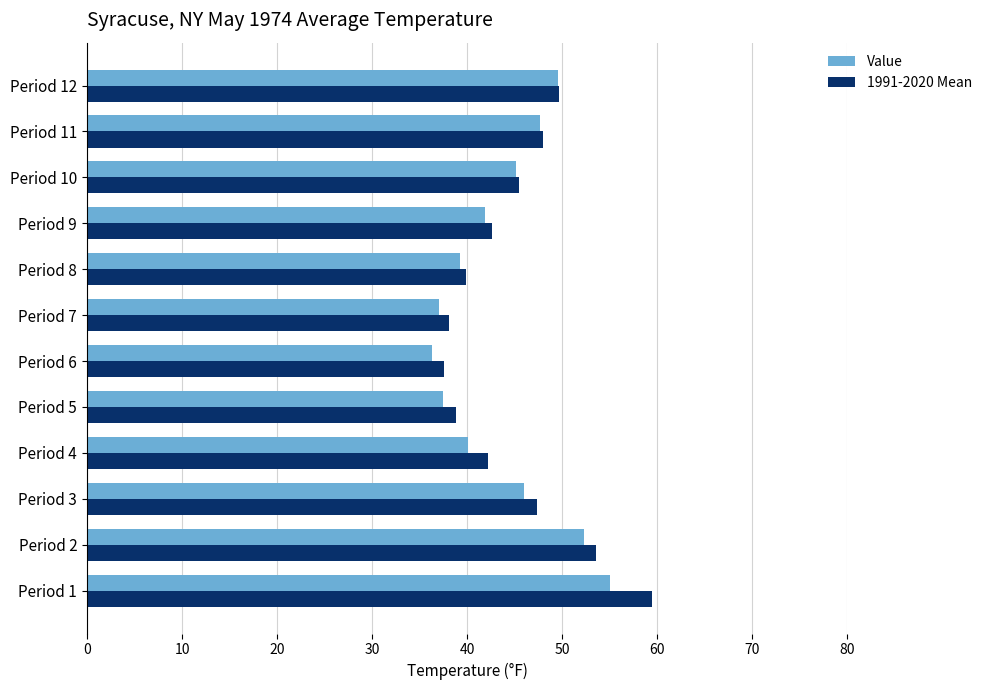

What is the sum of all Value values?

527.7